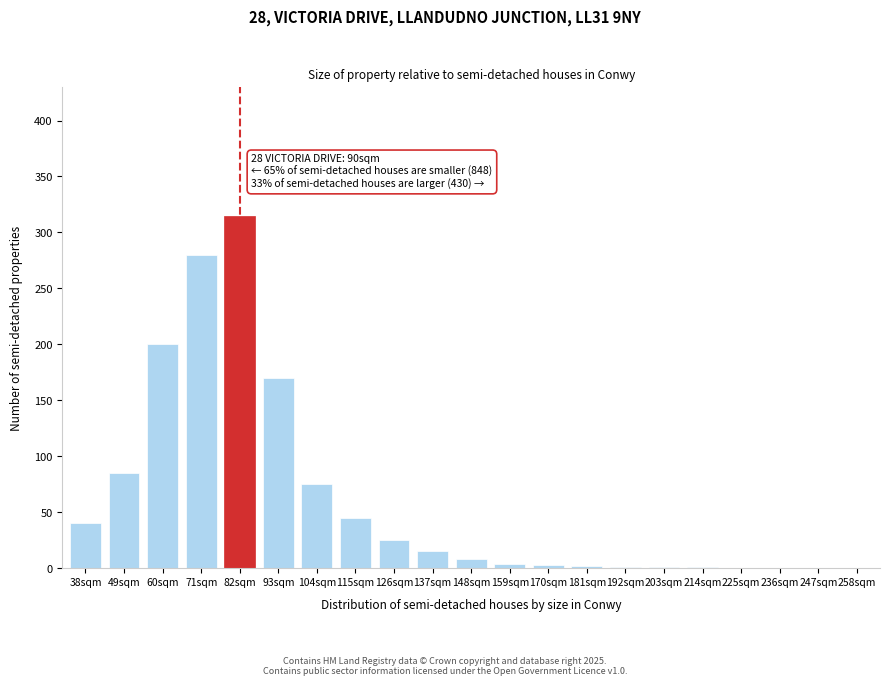

What is the greatest value displayed?

315